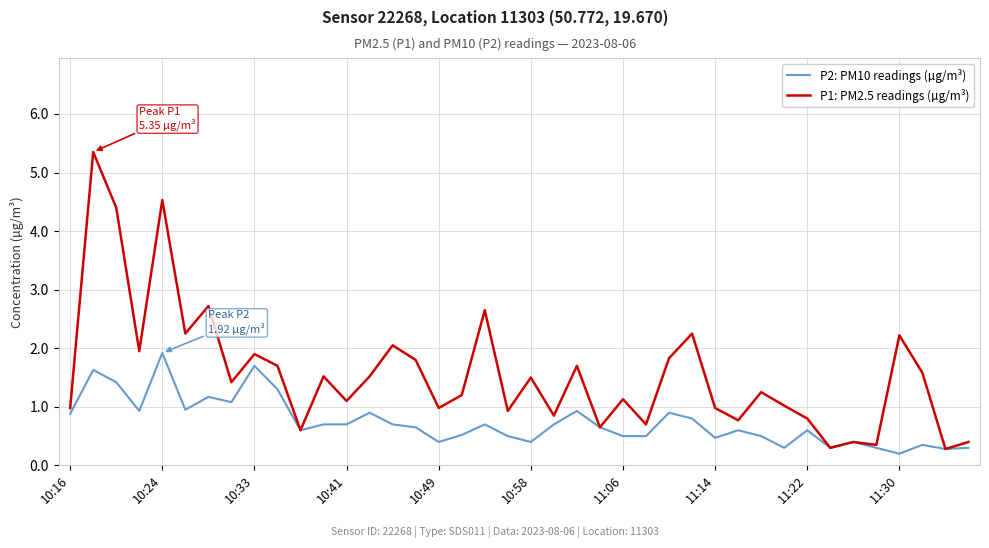

What is the lowest value of the P1: PM2.5 readings (µg/m³) series?

0.3